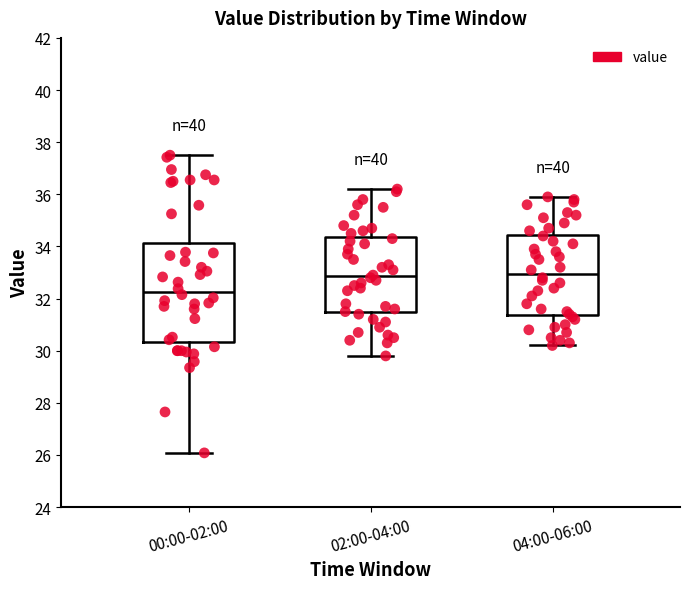

Which box has the lowest median line?

00:00-02:00